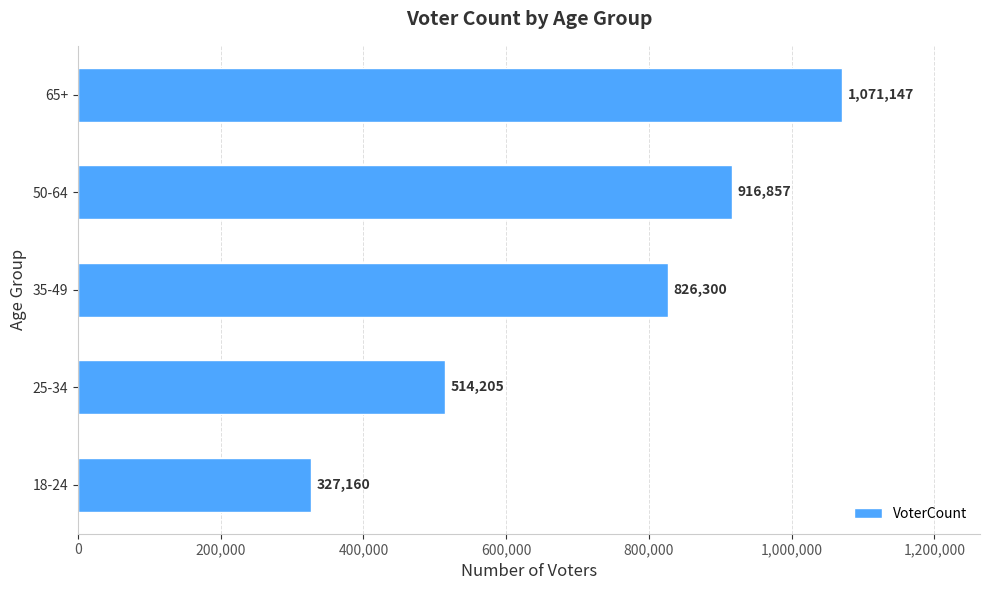

How many categories are shown in the chart?

5